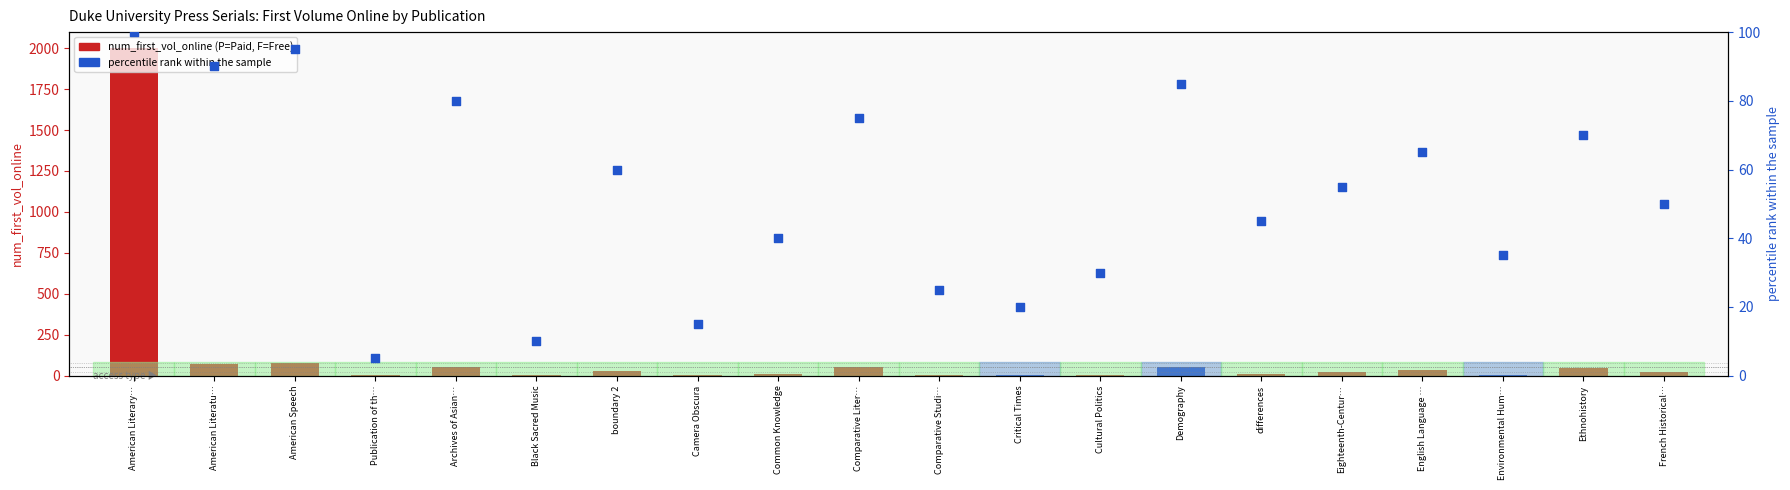

Between Comparative Liter… and French Historical…, which is larger?

Comparative Liter…